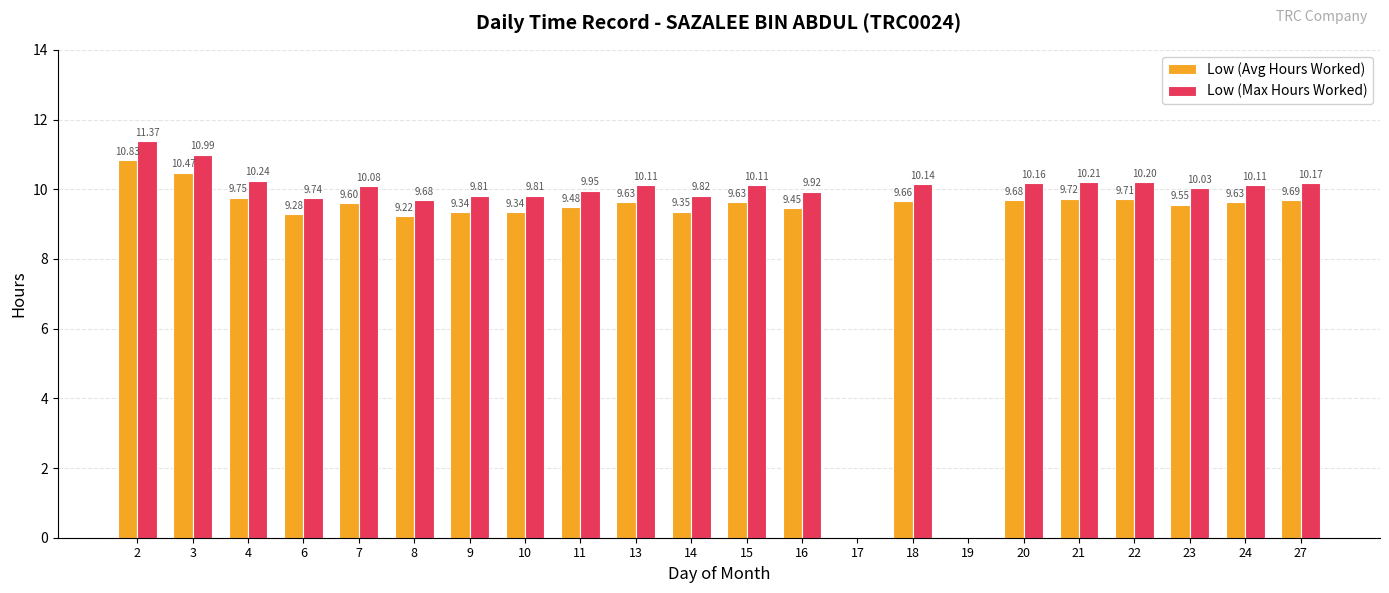

What is the sum of all Low (Max Hours Worked) values?

202.7